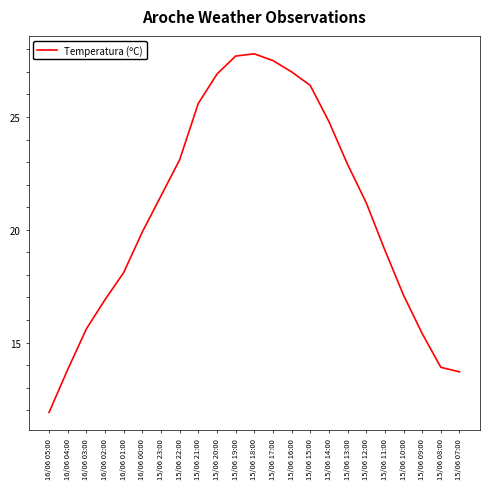

Reading left to right, extract all data points from this chart.

16/06 05:00=11.9	16/06 04:00=13.8	16/06 03:00=15.6	16/06 02:00=16.9	16/06 01:00=18.1	16/06 00:00=19.9	15/06 23:00=21.5	15/06 22:00=23.1	15/06 21:00=25.6	15/06 20:00=26.9	15/06 19:00=27.7	15/06 18:00=27.8	15/06 17:00=27.5	15/06 16:00=27.0	15/06 15:00=26.4	15/06 14:00=24.8	15/06 13:00=22.9	15/06 12:00=21.2	15/06 11:00=19.1	15/06 10:00=17.1	15/06 09:00=15.4	15/06 08:00=13.9	15/06 07:00=13.7